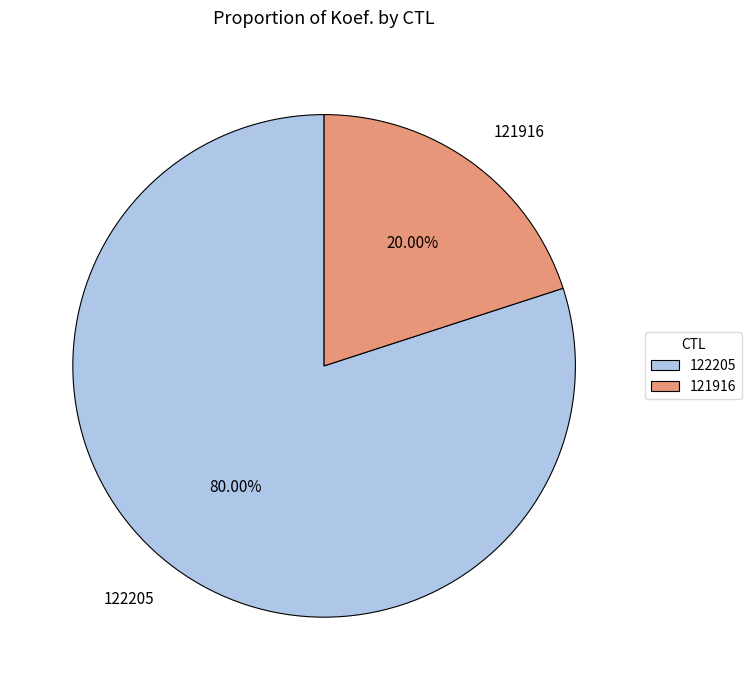

Is there any slice that represents more than half of the pie?

Yes